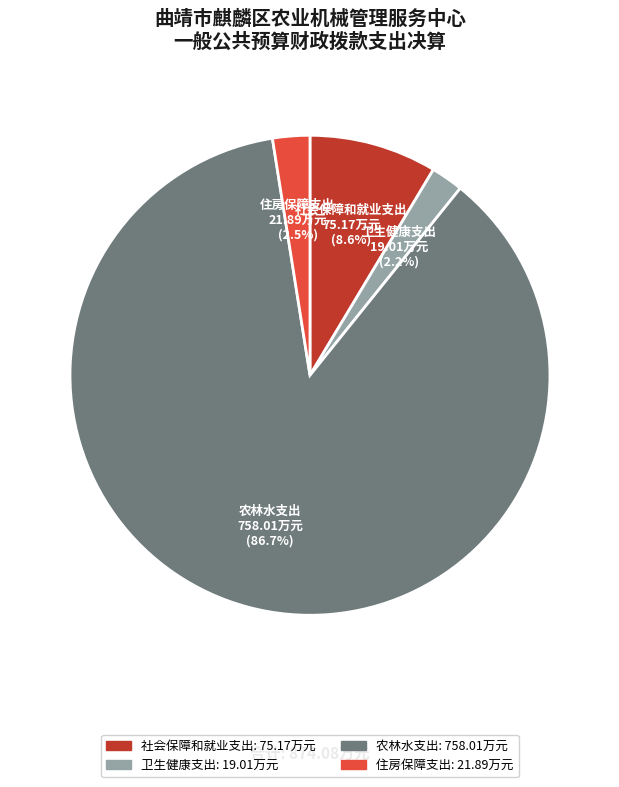

Which slice is the largest?

农林水支出